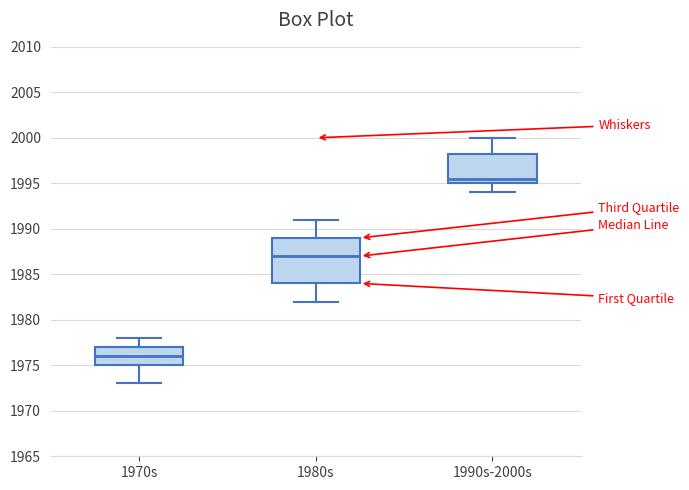

Which box is the tallest, from its lower edge to its upper edge?

1980s